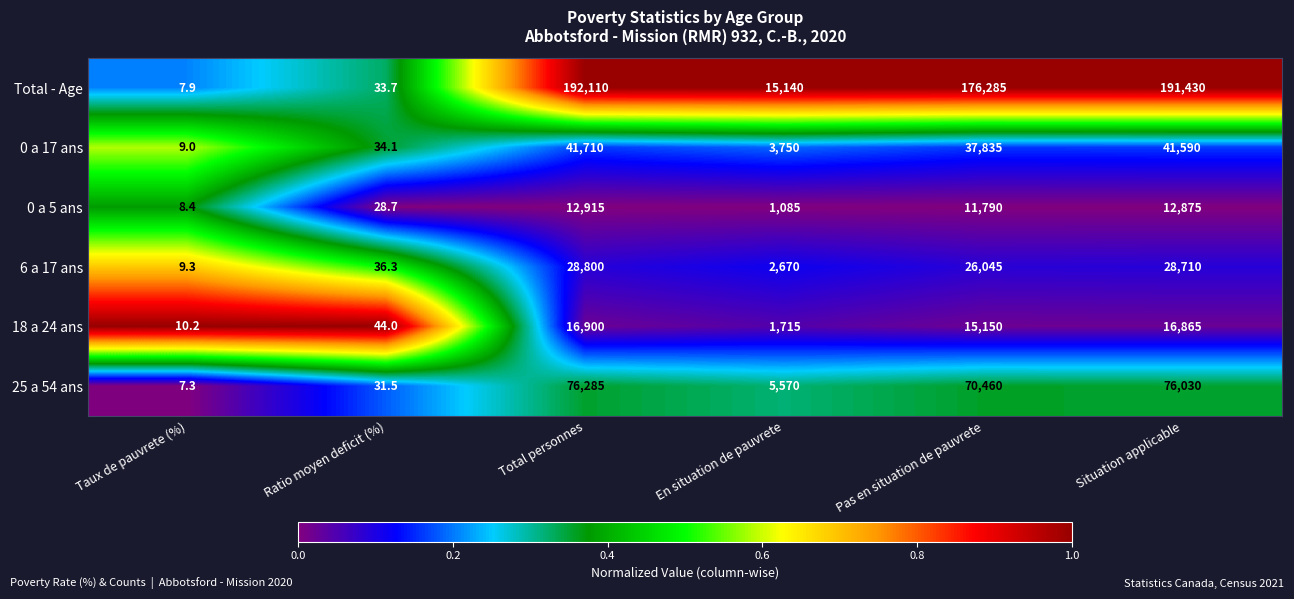

Where does the Total - Age series first go above 176285?

Total personnes